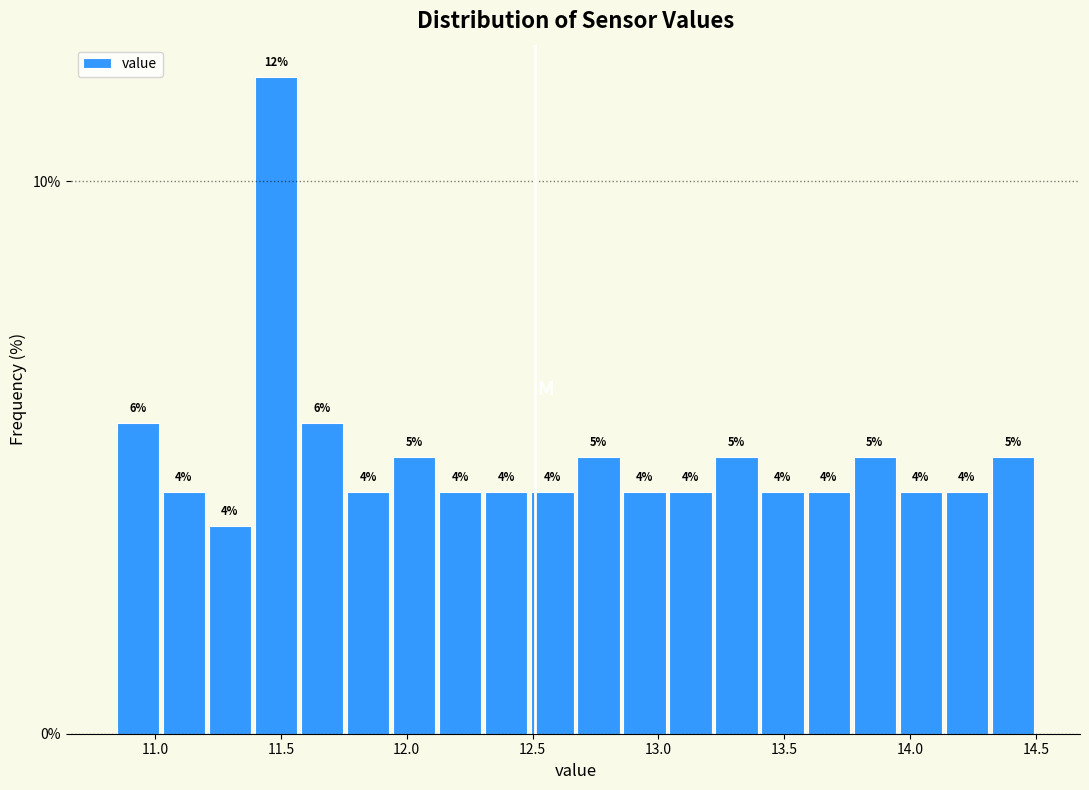

Read against the x-axis, roughly where is the centre of the tallest bar?

11.50